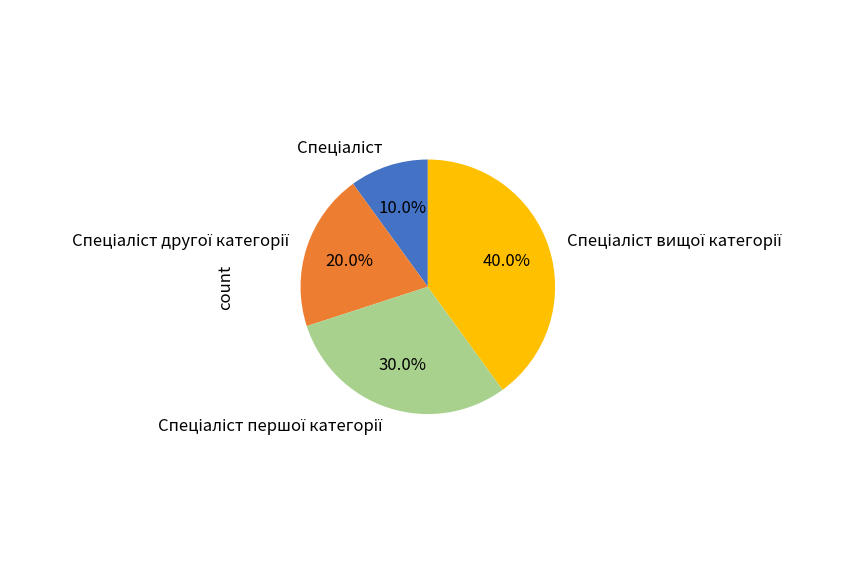

Does any single category account for the majority?

No